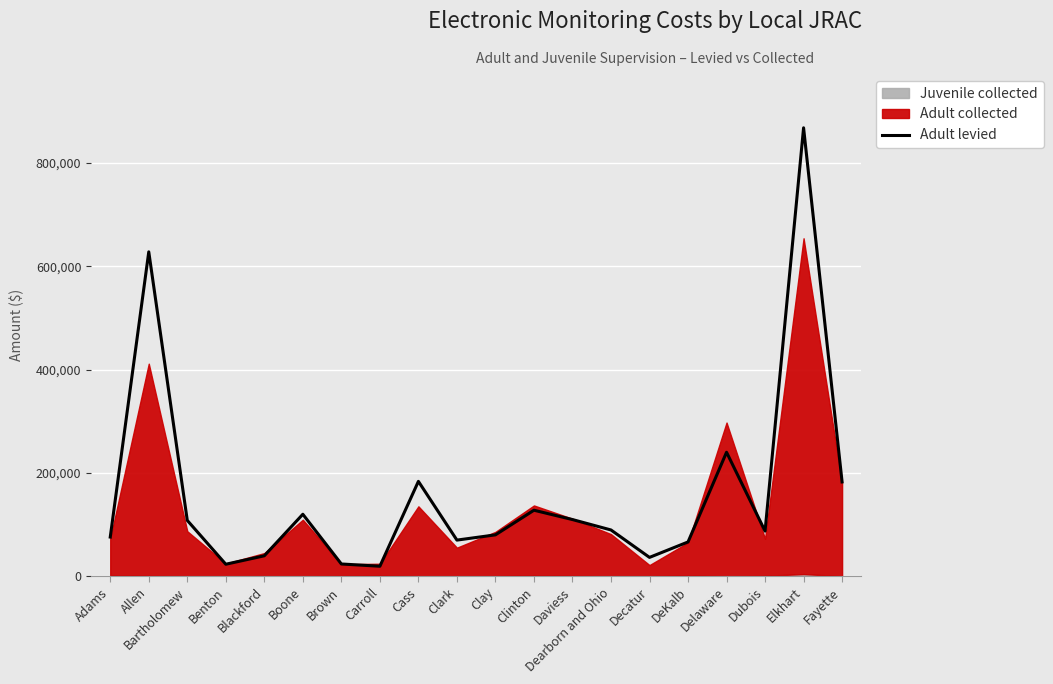

Which category has the highest value across all series?

Elkhart